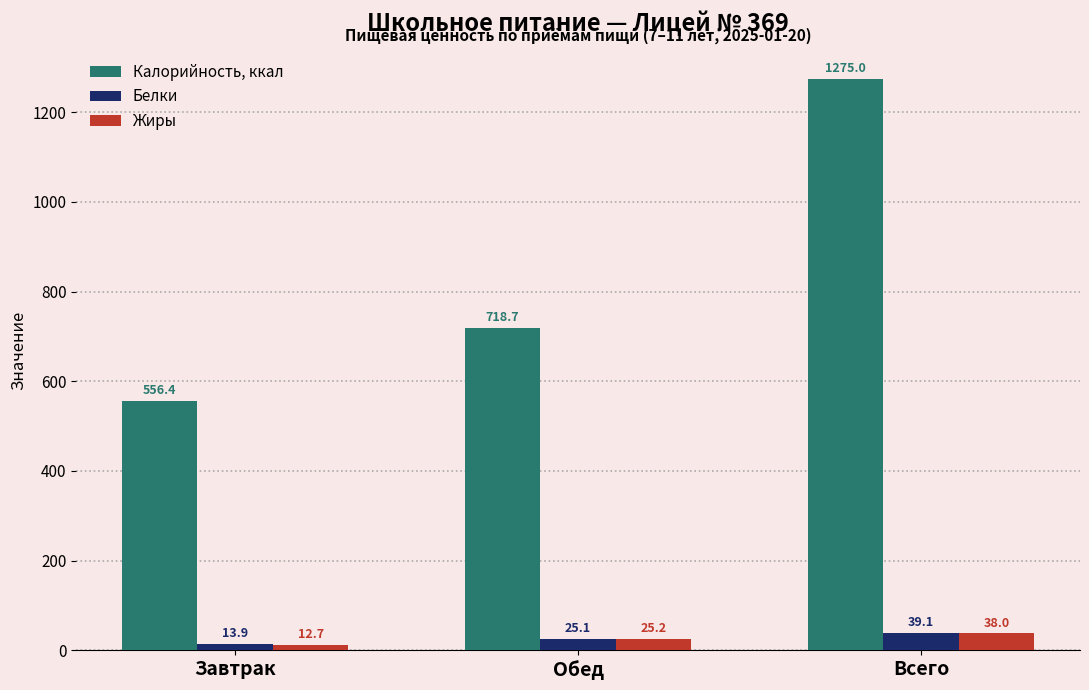

Between Завтрак and Всего, which series saw the biggest shift?

Калорийность, ккал